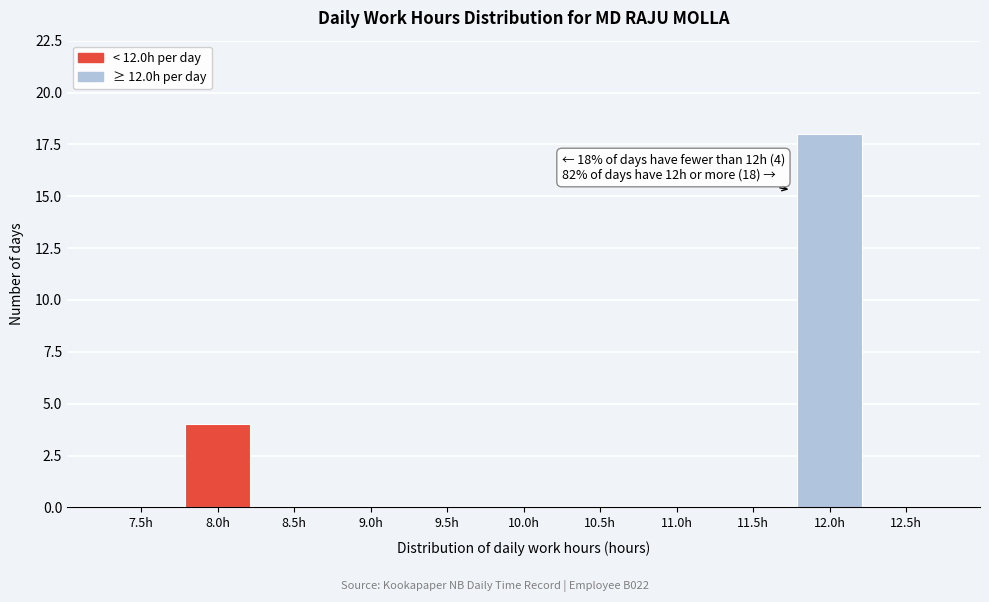

Reading right to left, transcribe all the data shown in this chart.

12.5h=0	12.0h=18	11.5h=0	11.0h=0	10.5h=0	10.0h=0	9.5h=0	9.0h=0	8.5h=0	8.0h=4	7.5h=0